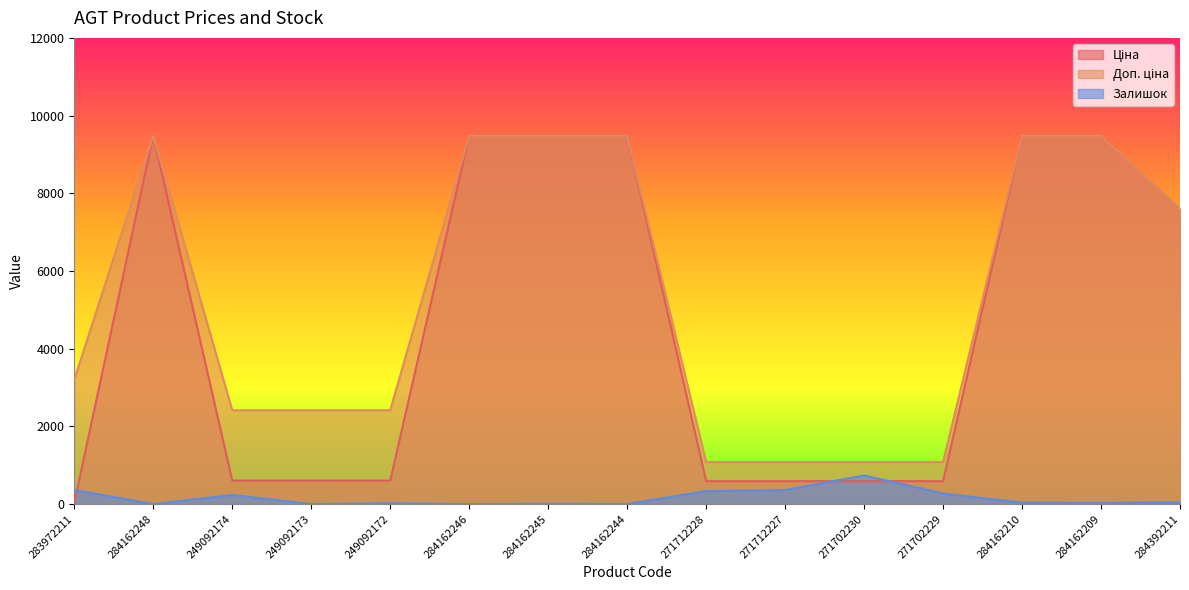

At 284392211, list the series in order from largest to smallest.

Ціна, Доп. ціна, Залишок